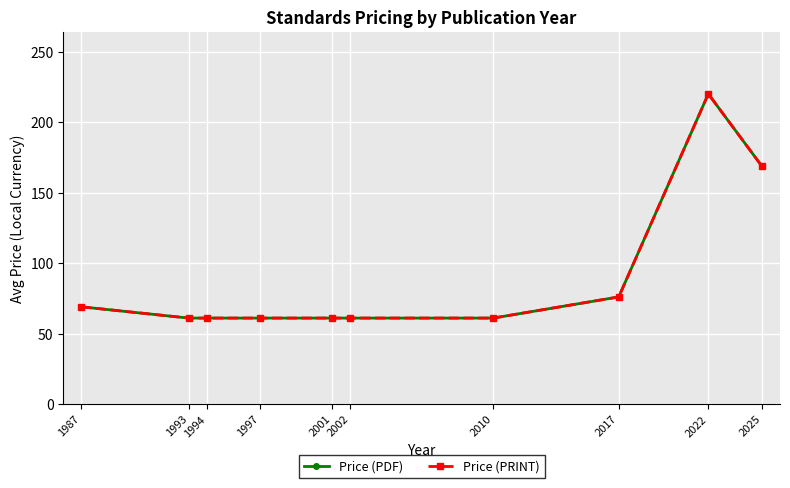

True or false: Price (PDF) and Price (PRINT) cross at least once.

False